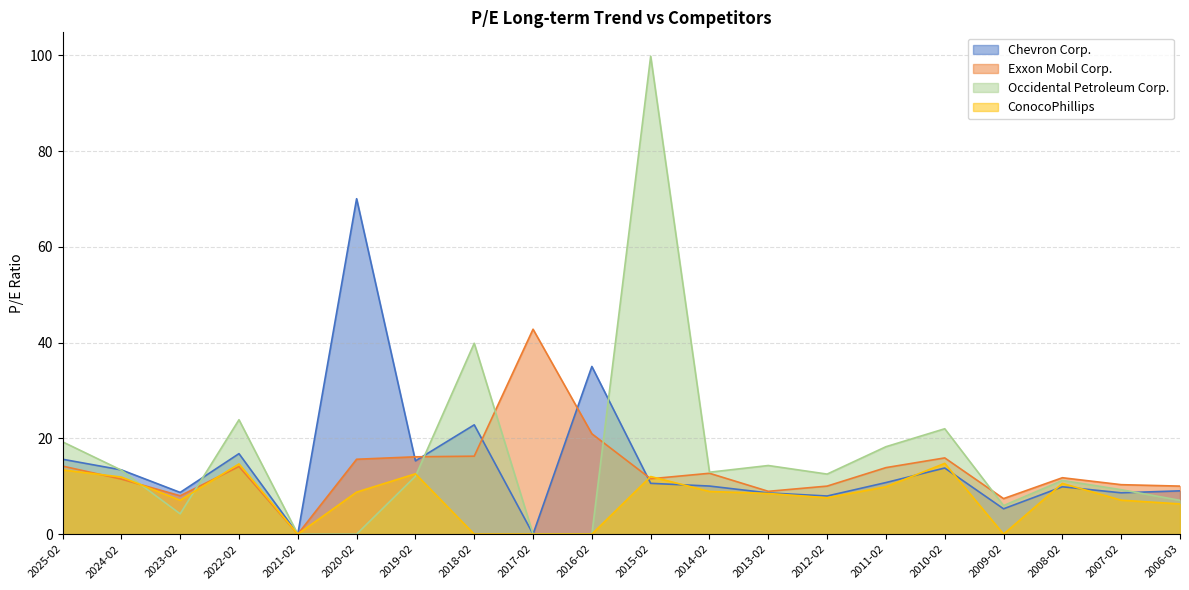

List the series in order of their peak value, lowest first.

ConocoPhillips, Exxon Mobil Corp., Chevron Corp., Occidental Petroleum Corp.